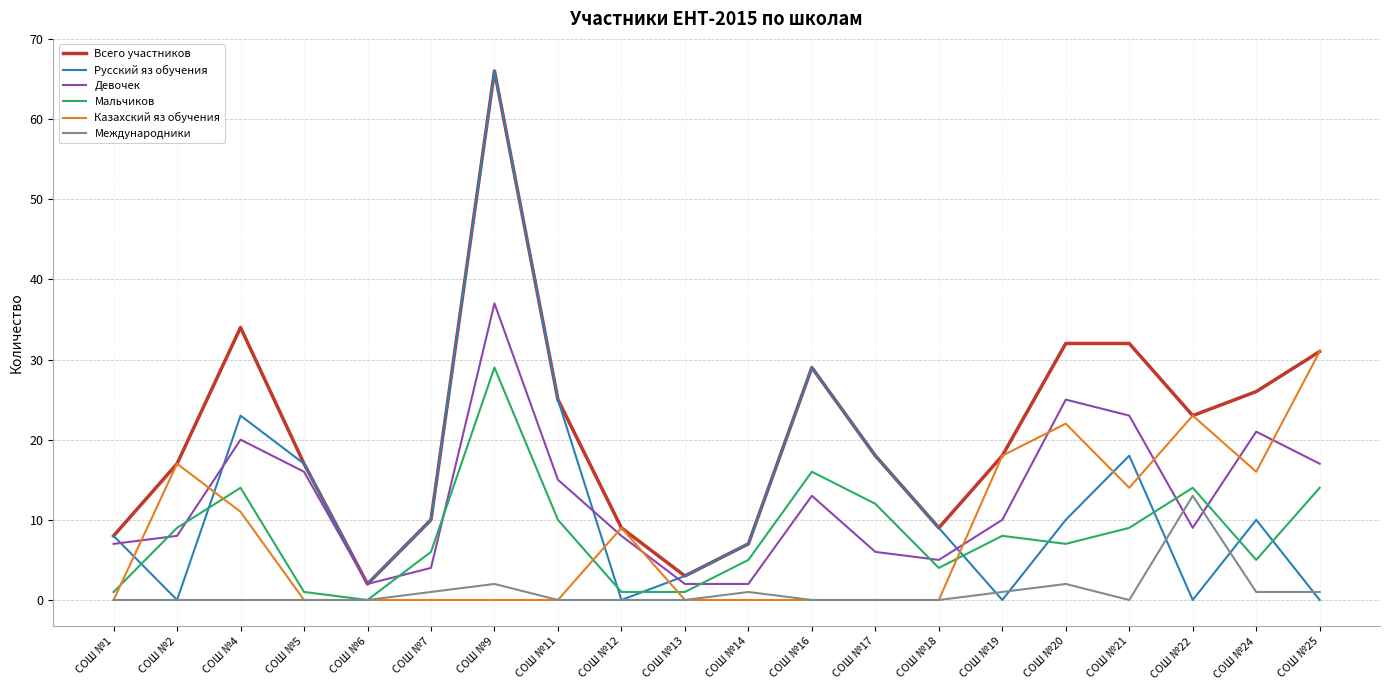

What is the sum of all Казахский яз обучения values?

161